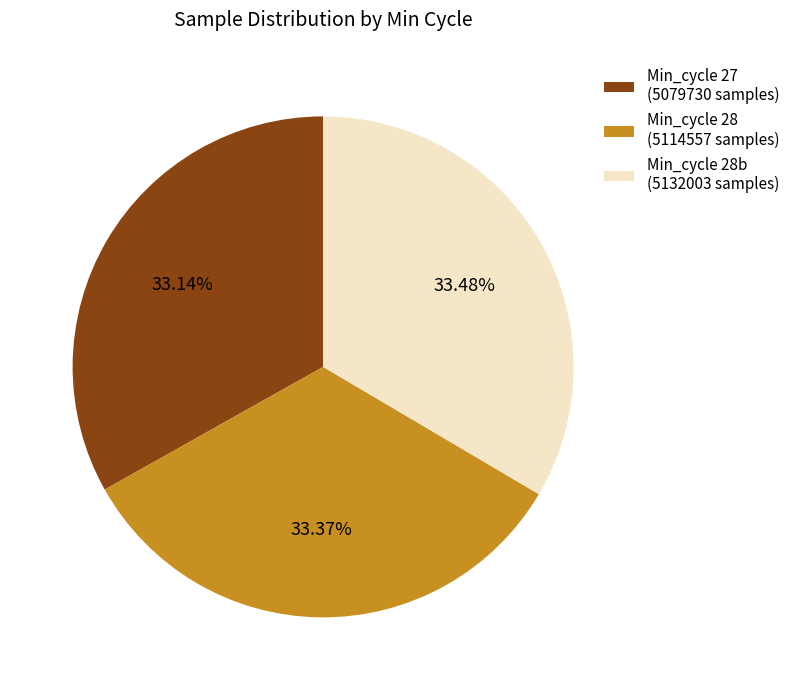

Is there a majority slice in this chart?

No